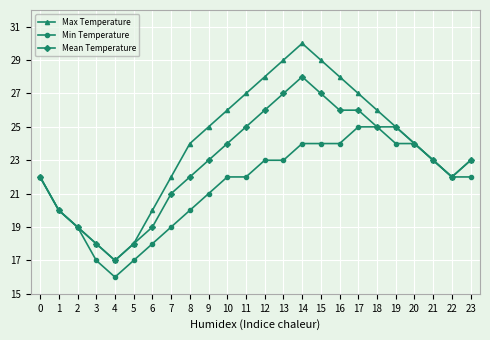

The Max Temperature series shows 18 at 3. True or false?

True